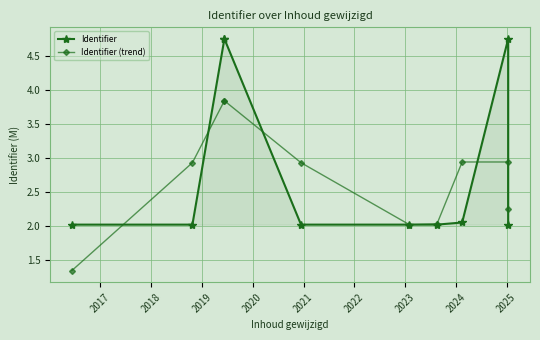

At which category is the sum across all series the highest?

2019